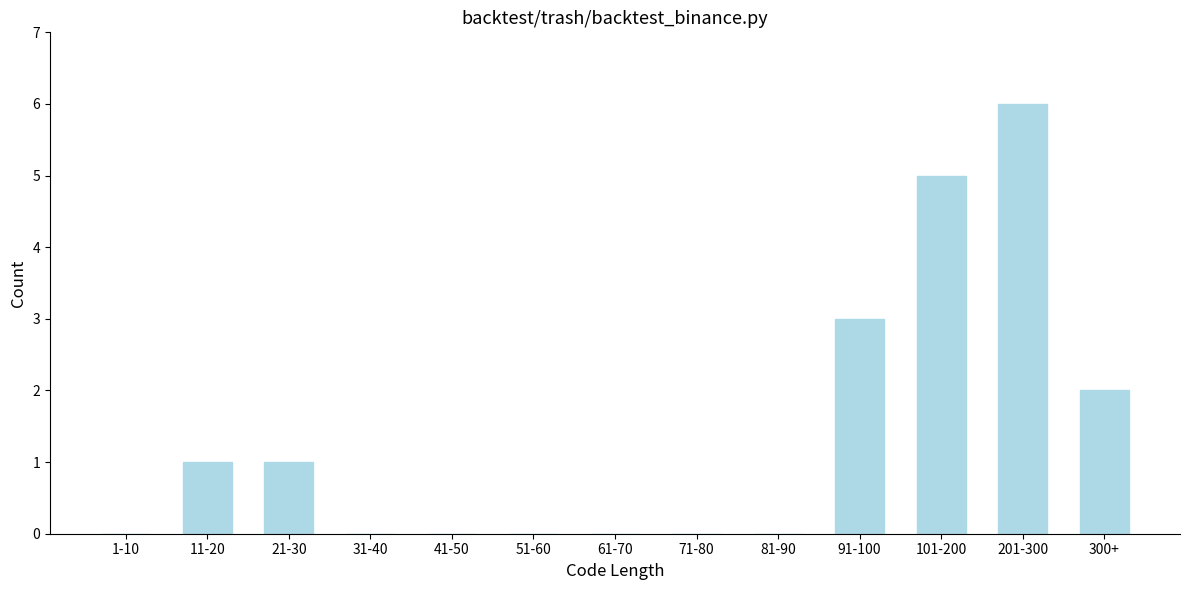

Reading left to right, transcribe all the data shown in this chart.

1-10=0	11-20=1	21-30=1	31-40=0	41-50=0	51-60=0	61-70=0	71-80=0	81-90=0	91-100=3	101-200=5	201-300=6	300+=2